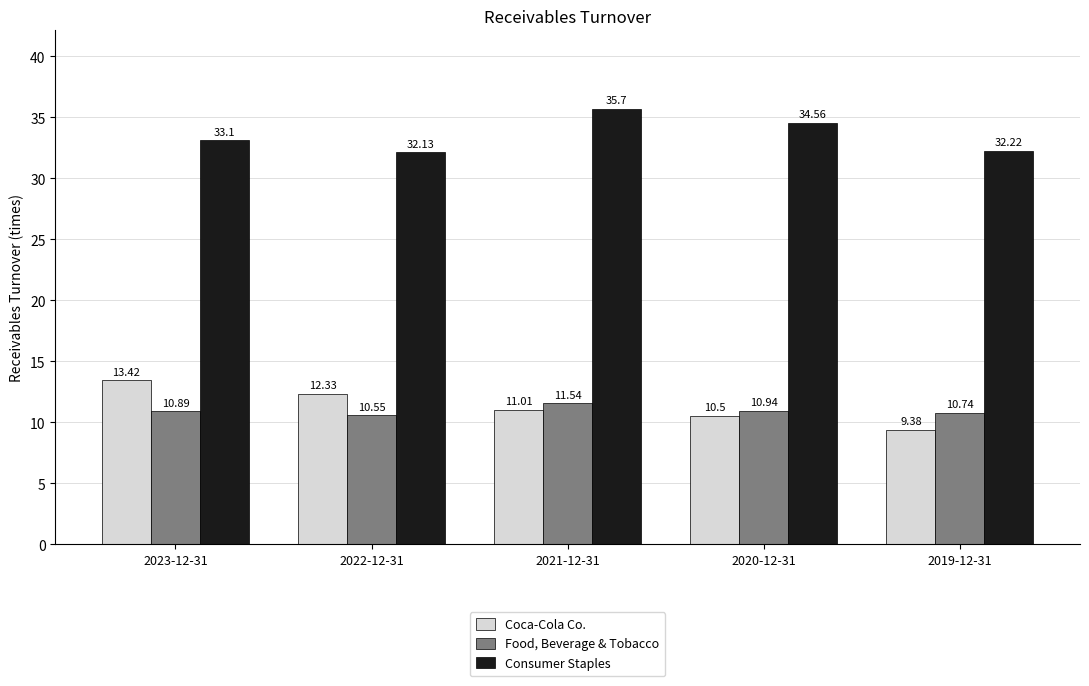

Count the number of categories in the chart.

5